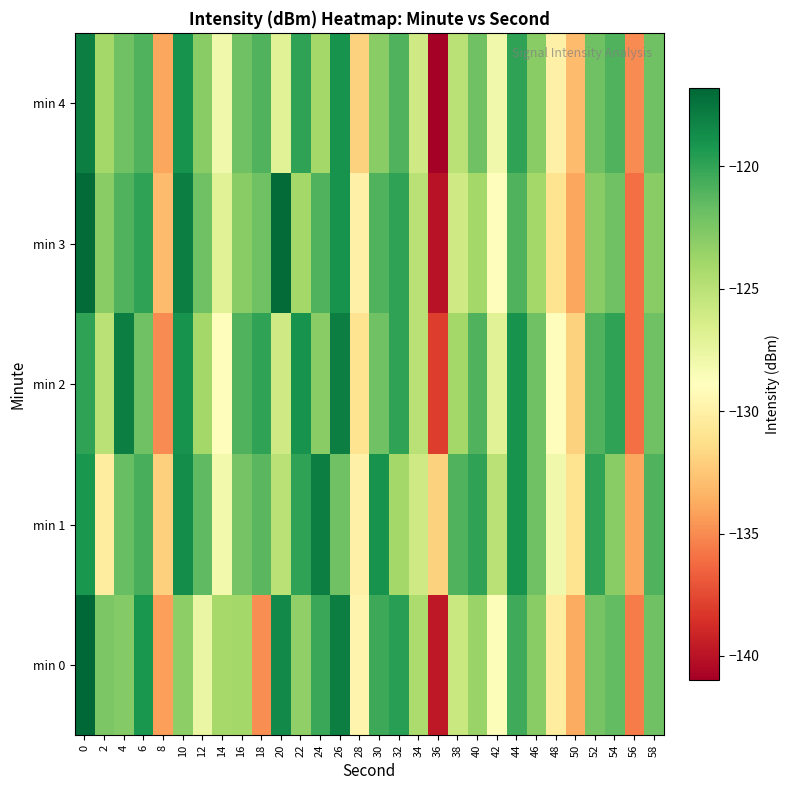

What is the minimum value shown in the chart?

-141.0